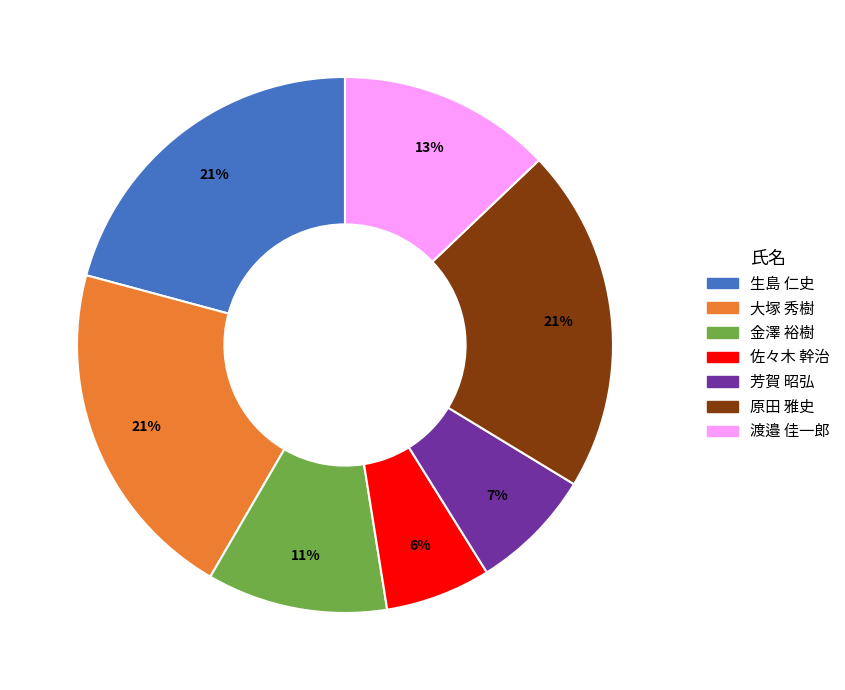

Does any single category account for the majority?

No